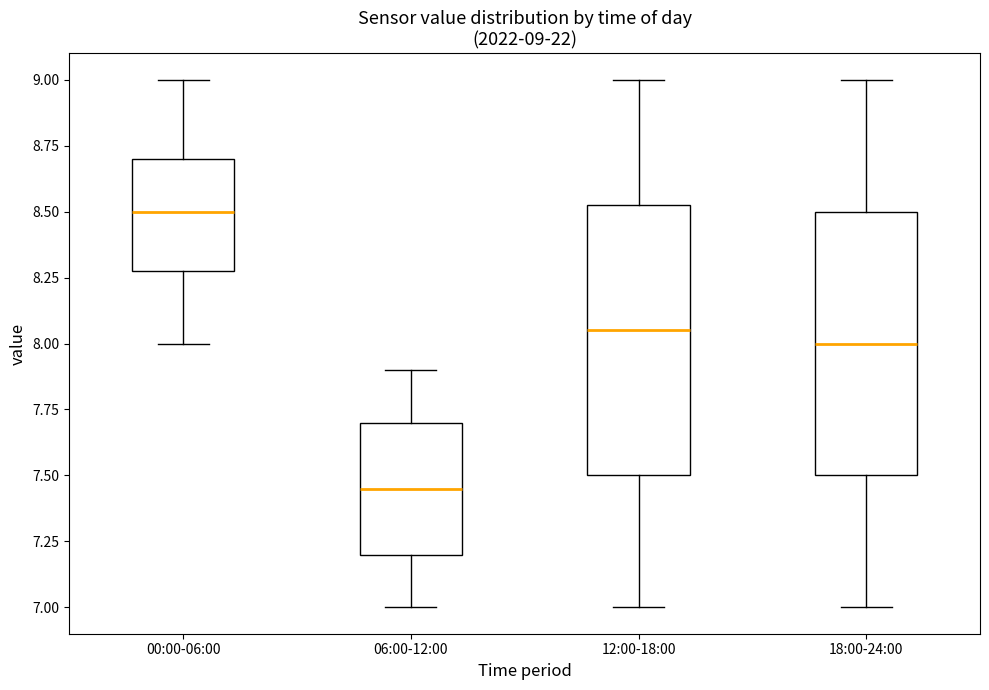

Which box has the highest median line?

00:00-06:00